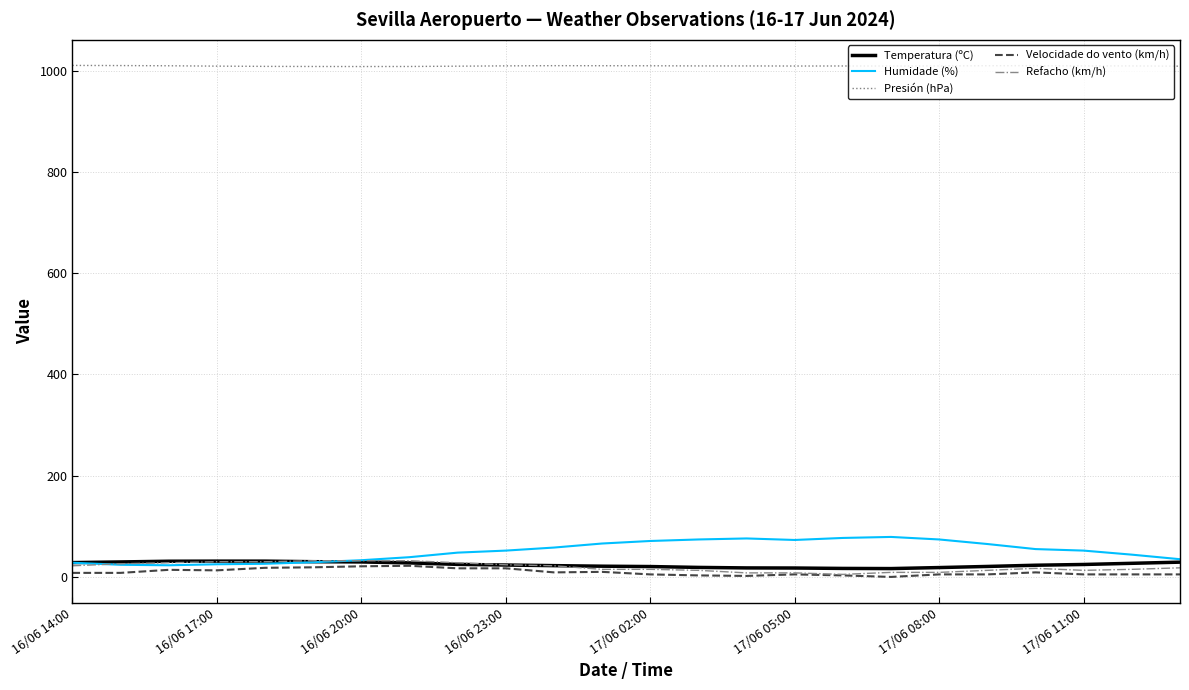

Which series has the widest spread of values?

Humidade (%)